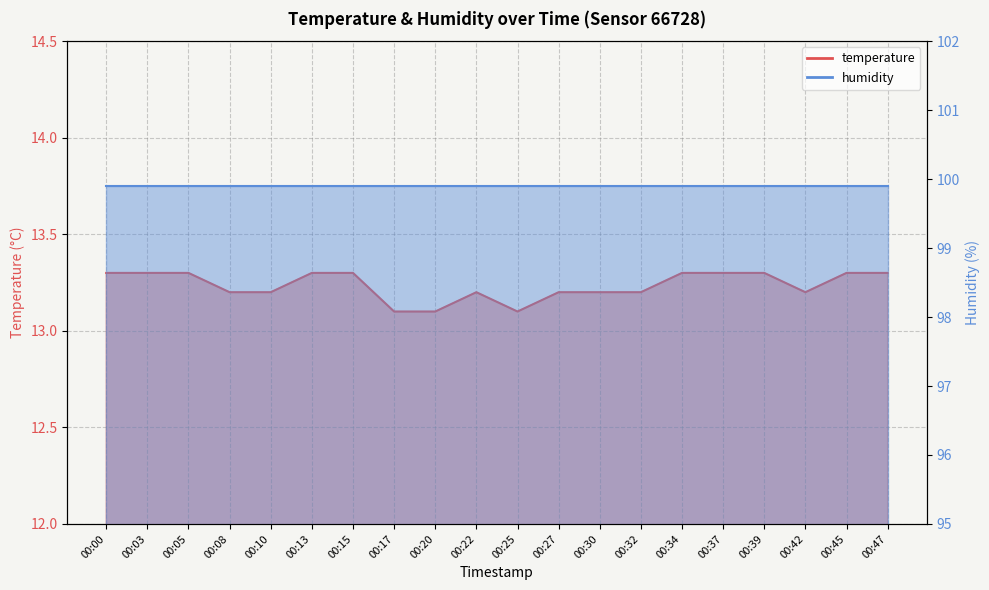

List the labels in order of value, smallest first.

00:17, 00:20, 00:25, 00:08, 00:10, 00:22, 00:27, 00:30, 00:32, 00:42, 00:00, 00:03, 00:05, 00:13, 00:15, 00:34, 00:37, 00:39, 00:45, 00:47